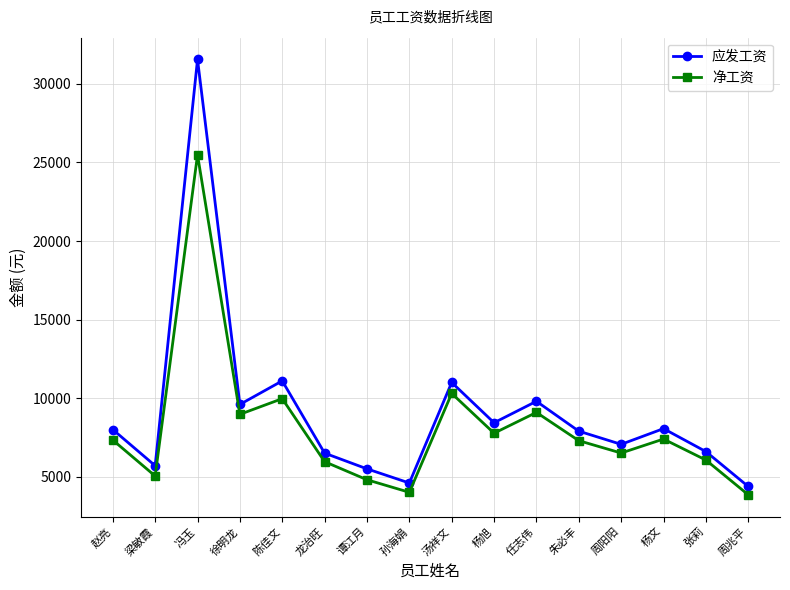

At which label does 净工资 reach its peak?

冯玉